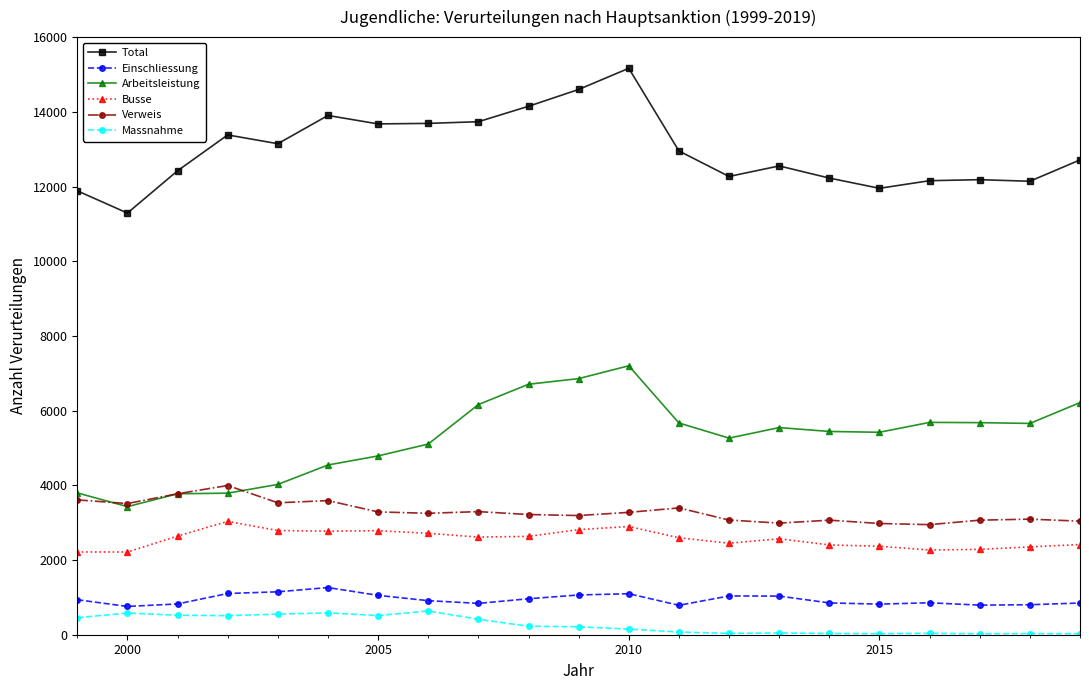

What is the highest value of the Arbeitsleistung series?

7200